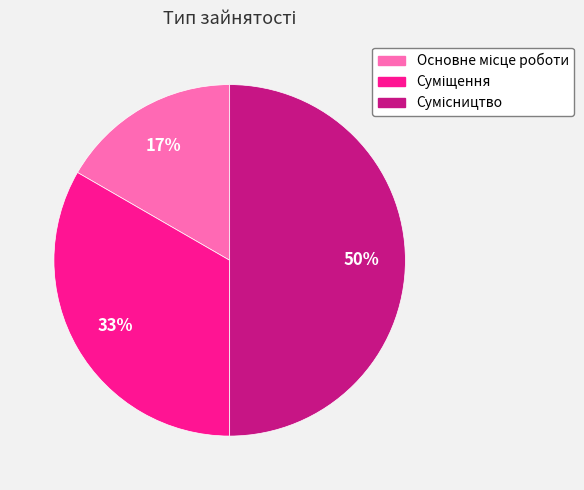

To the nearest percent, what is the average slice percentage?

33%